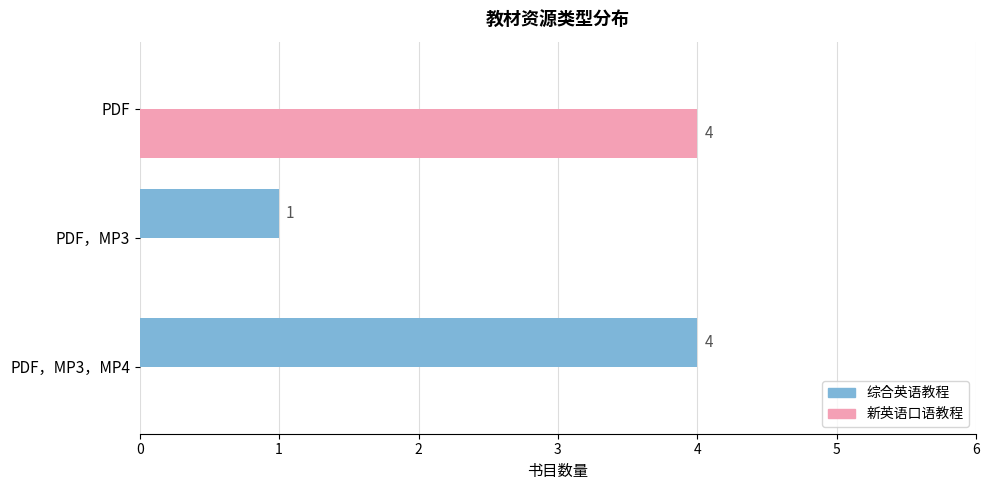

Which category has the highest value in the 综合英语教程 series?

PDF，MP3，MP4